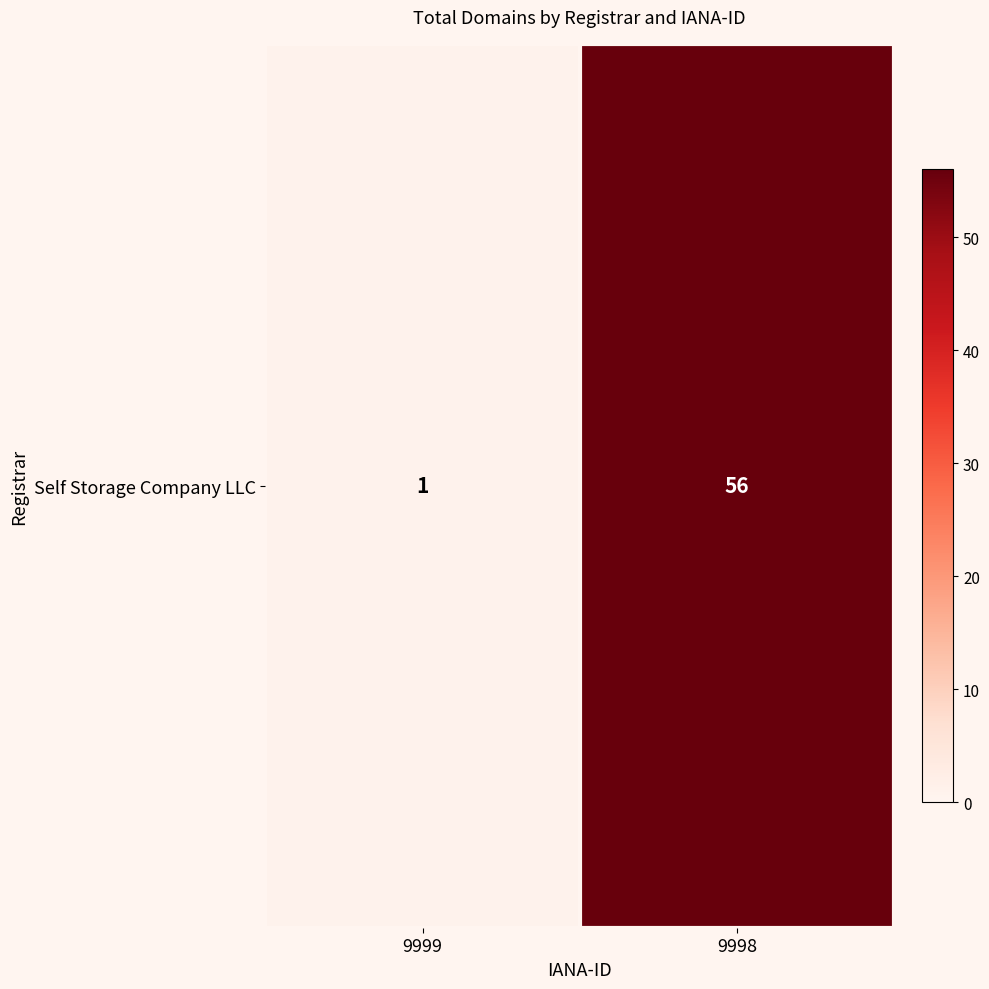

Rank the categories by value from highest to lowest.

9998, 9999